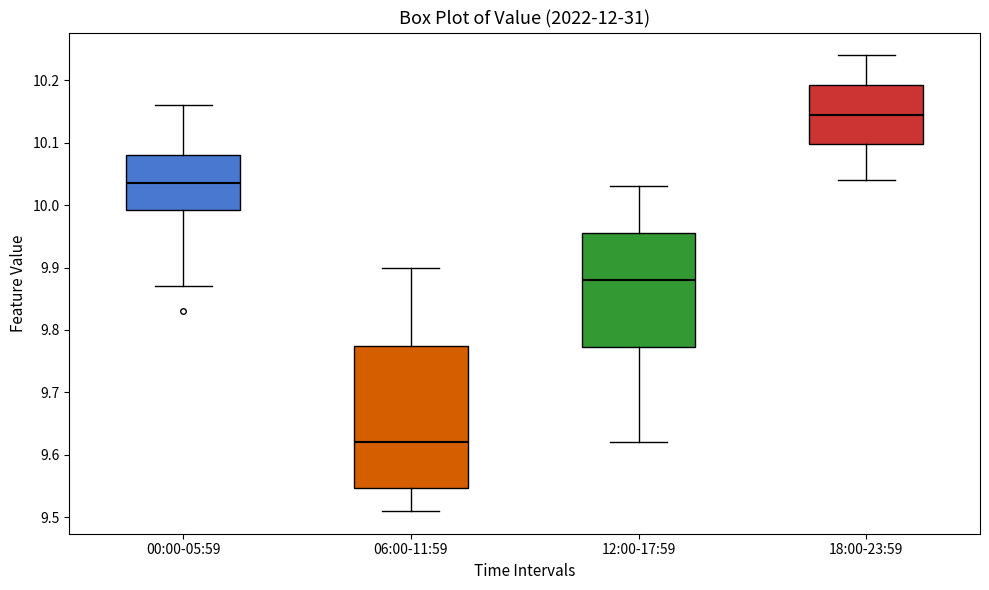

Reading left to right, read every box against the y-axis: the position of its median line, the range the box covers, and the ends of its whiskers. The values are not printed on the chart, so give them approximately, as read against the axis.

00:00-05:59: median 10.04, box 9.99 to 10.08, whiskers 9.87 to 10.16
06:00-11:59: median 9.62, box 9.55 to 9.78, whiskers 9.51 to 9.90
12:00-17:59: median 9.88, box 9.77 to 9.96, whiskers 9.62 to 10.03
18:00-23:59: median 10.15, box 10.10 to 10.19, whiskers 10.04 to 10.24